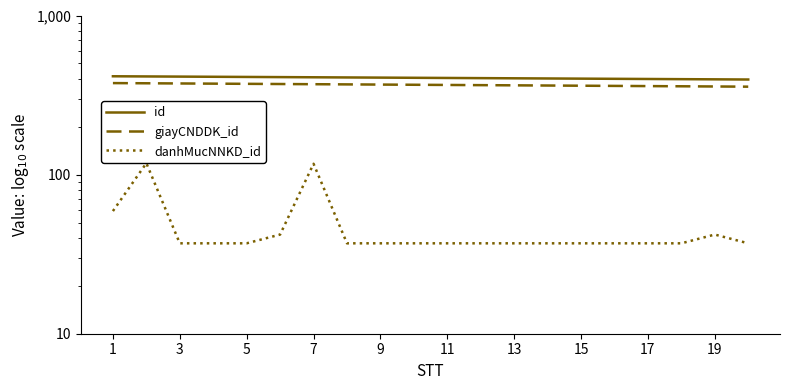

Which series changed the most between 5 and 13?

id